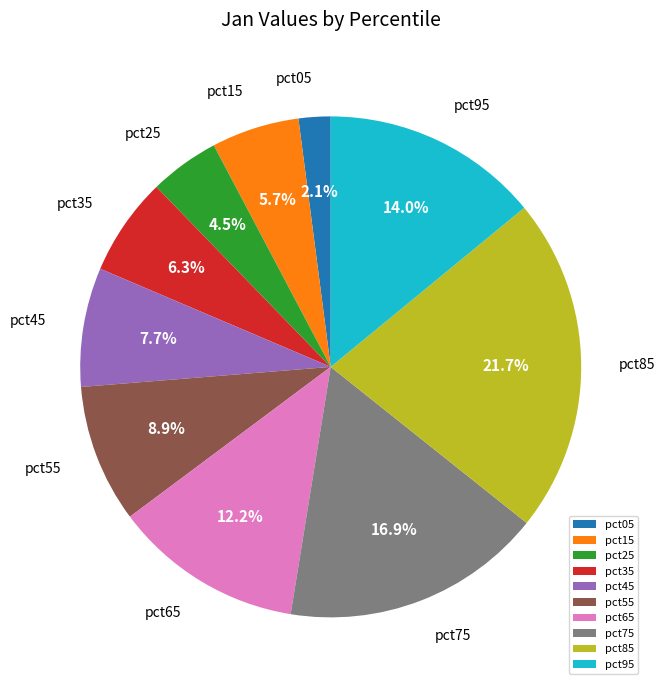

Which slice is the largest?

pct85